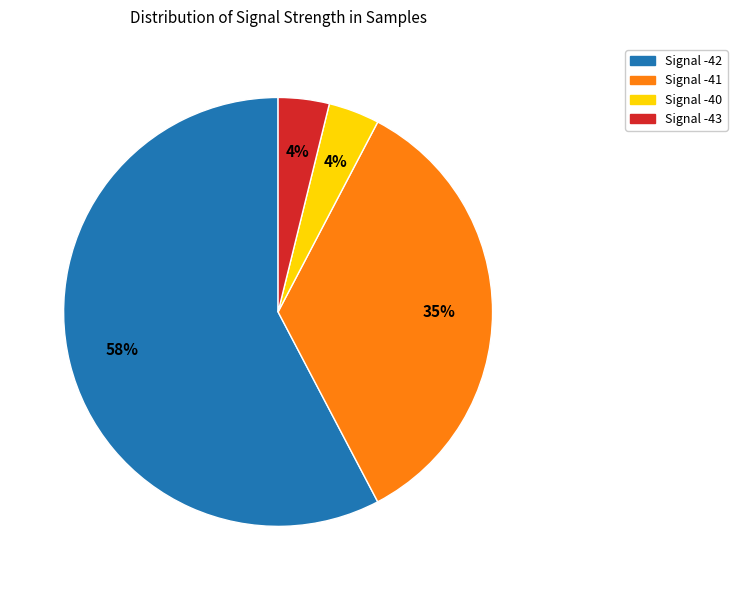

Do Signal -41 and Signal -42 together represent more than half of the pie?

Yes